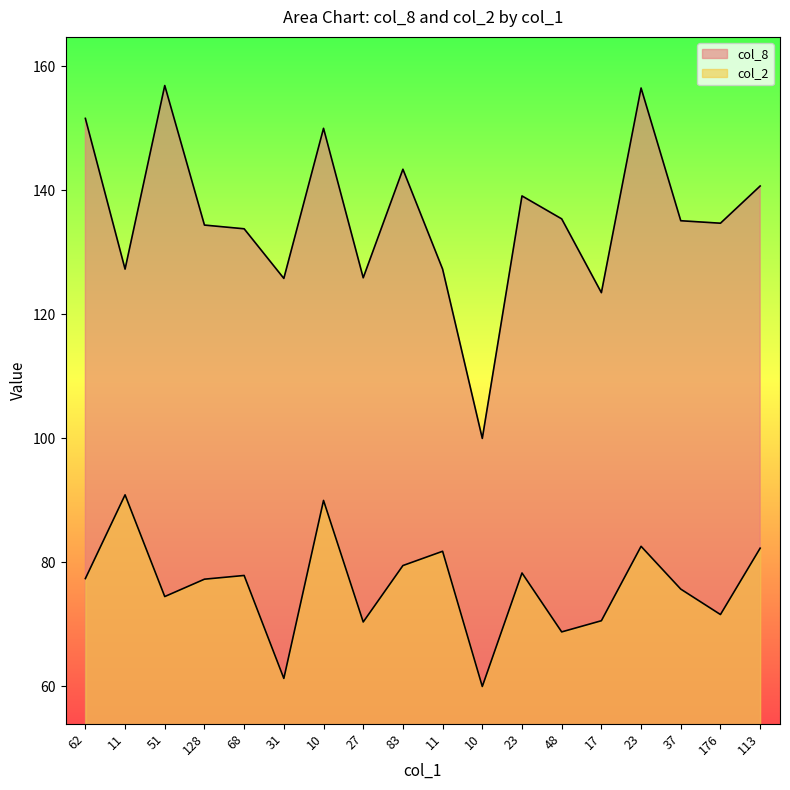

Reading right to left, list all the values displayed in this chart.

col_8: 113=140.7	176=134.7	37=135.1	23=156.5	17=123.5	48=135.4	23=139.1	10=100.0	11=127.3	83=143.4	27=125.9	10=150.0	31=125.8	68=133.8	128=134.4	51=156.9	11=127.3	62=151.6
col_2: 113=82.3	176=71.6	37=75.7	23=82.6	17=70.6	48=68.8	23=78.3	10=60.0	11=81.8	83=79.5	27=70.4	10=90.0	31=61.3	68=77.9	128=77.3	51=74.5	11=90.9	62=77.4